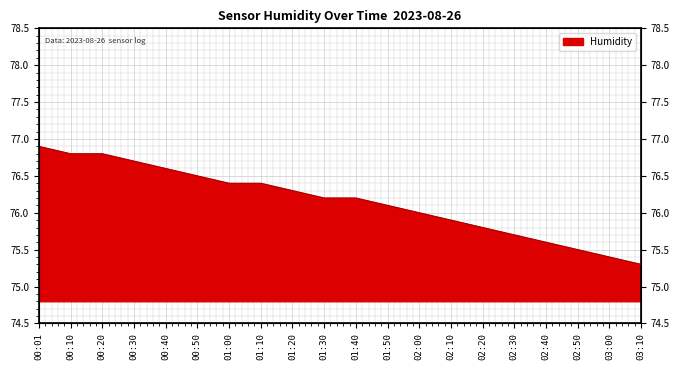

How many data points does each series have?

20